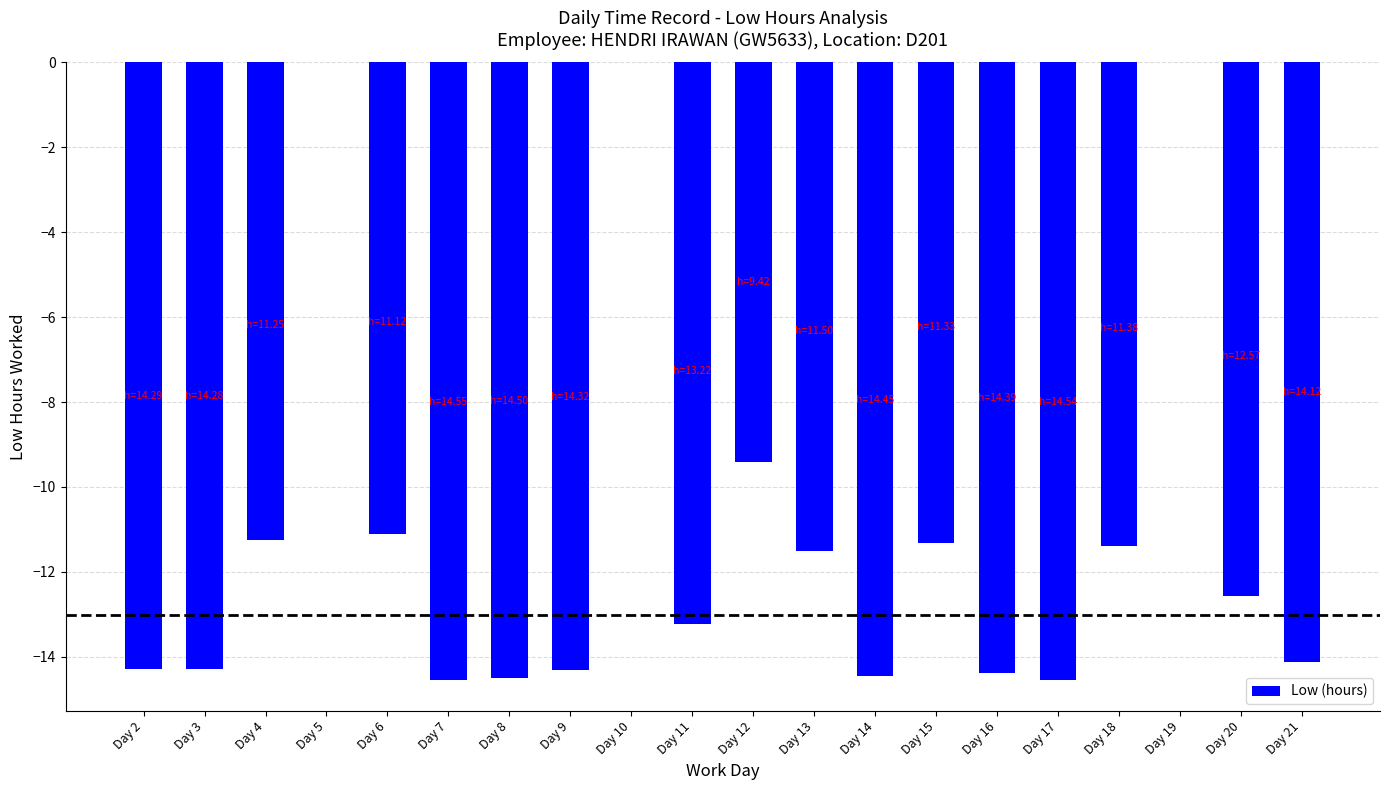

Is it true that the value at Day 18 is -11.4?

True